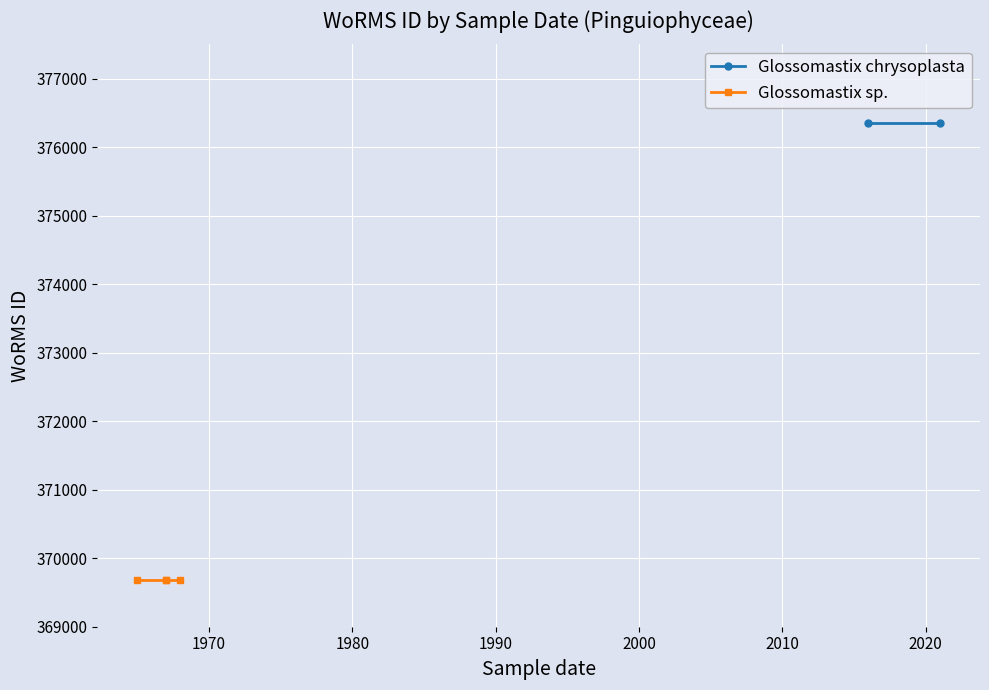

True or false: Glossomastix sp. and Glossomastix chrysoplasta intersect in this chart.

False